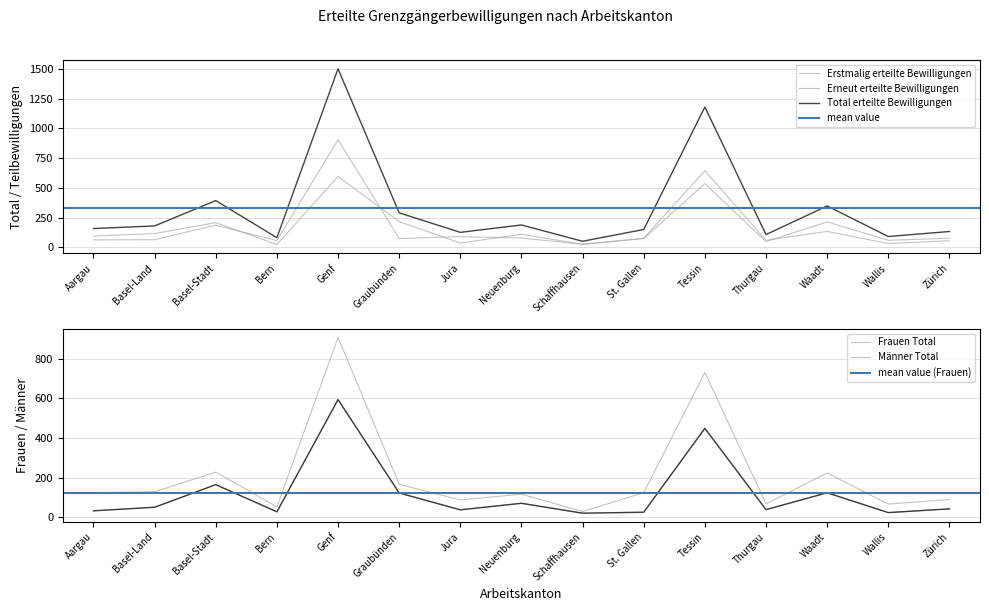

How many data points does each series have?

15